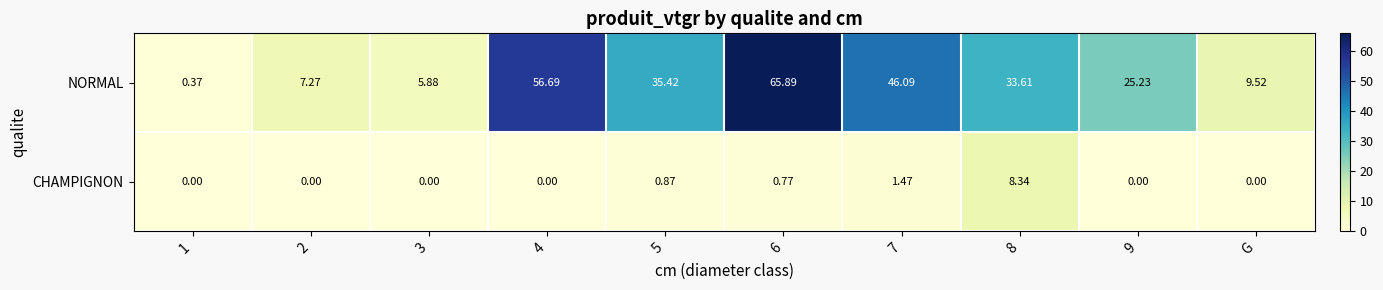

Which series has the largest total across all categories?

NORMAL